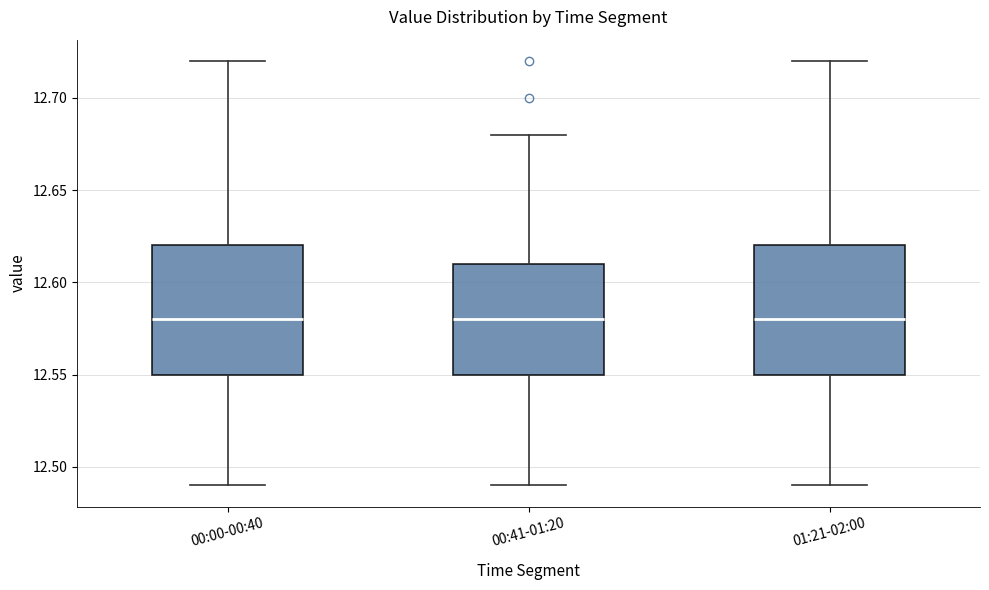

Where does the lower whisker of the box for 00:00-00:40 end on the y-axis? The values are not printed on the chart, so give them approximately, as read against the axis.

12.49